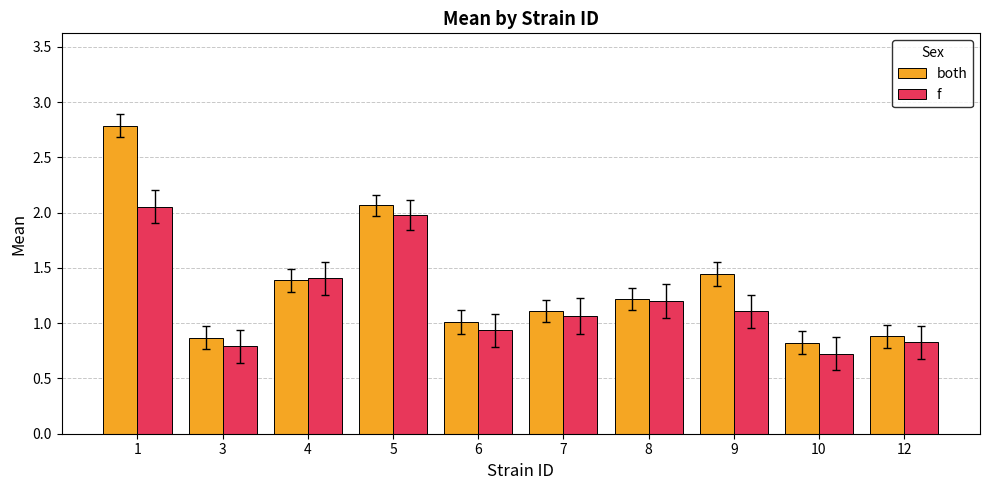

What is the difference between the second highest and second lowest values in the f series?

1.2